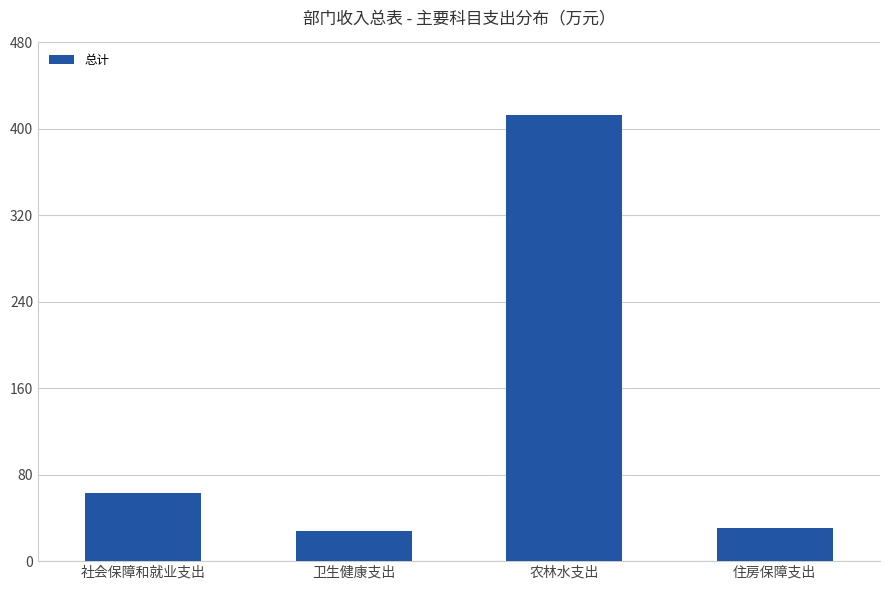

How many data points are less than 63?

2